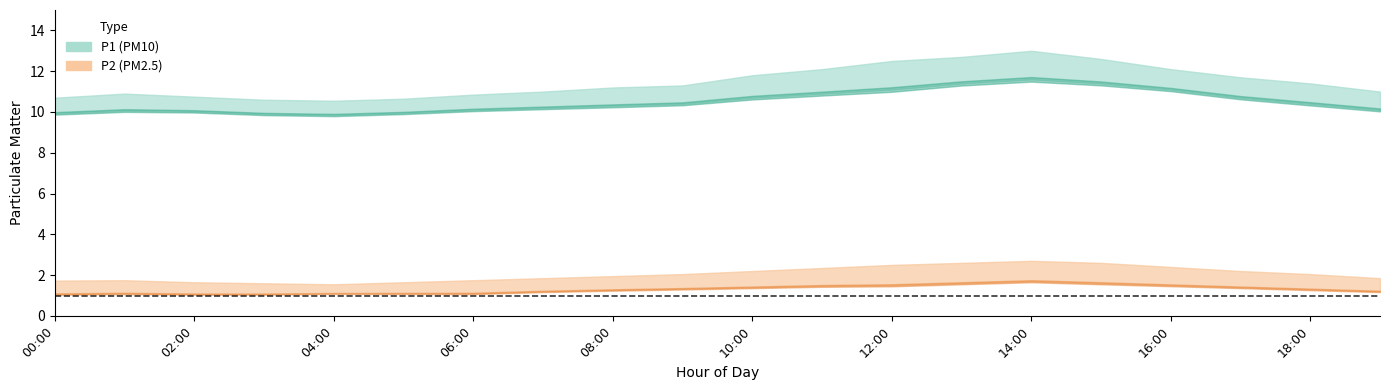

What is the difference between the highest and lowest values at 17:00?

10.3